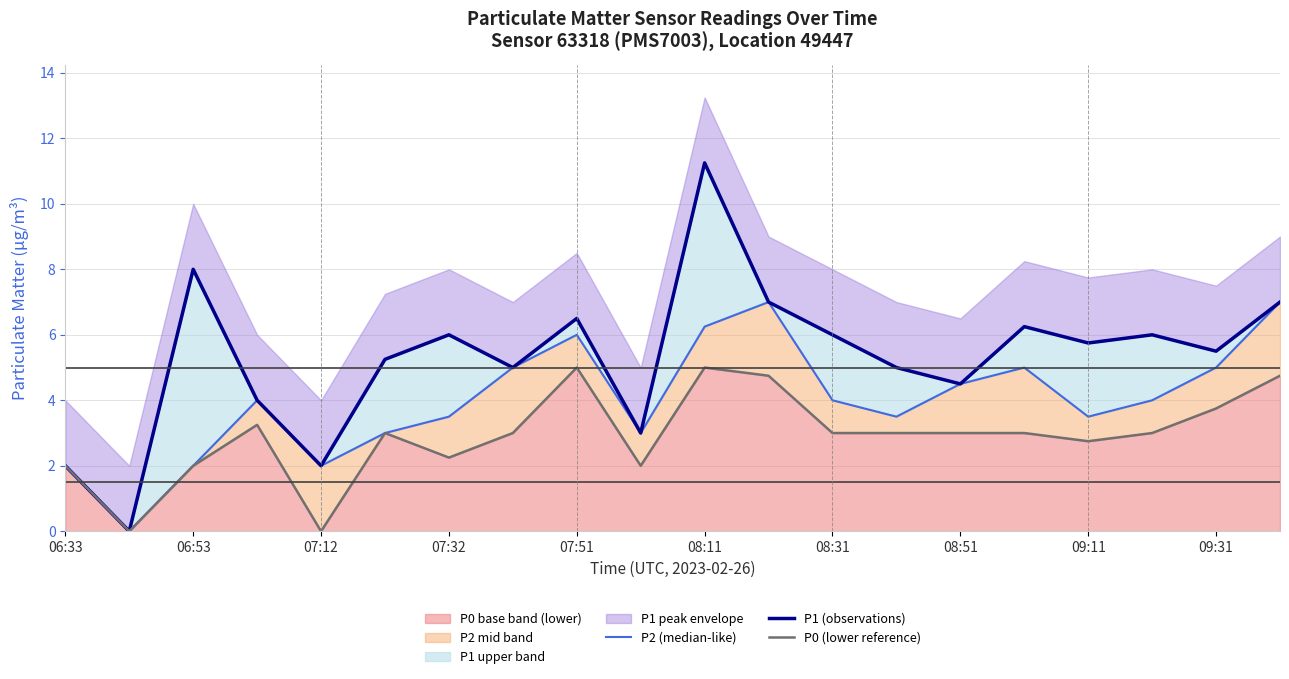

The value of P2 (median-like) at 06:33 is 3.1. True or false?

False